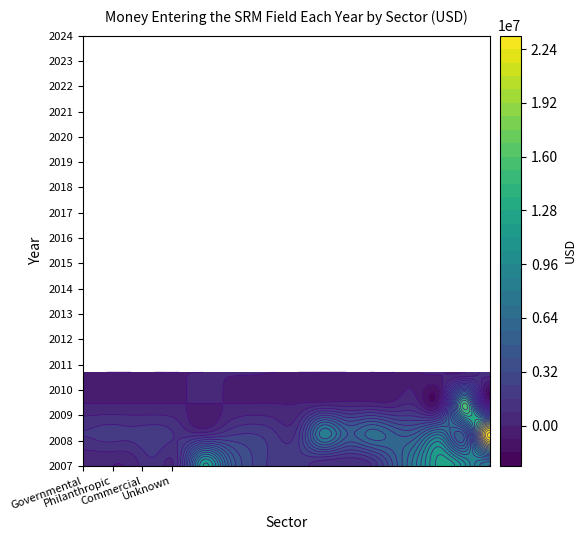

Is it true that 2022 equals 1179063 at Commercial?

False